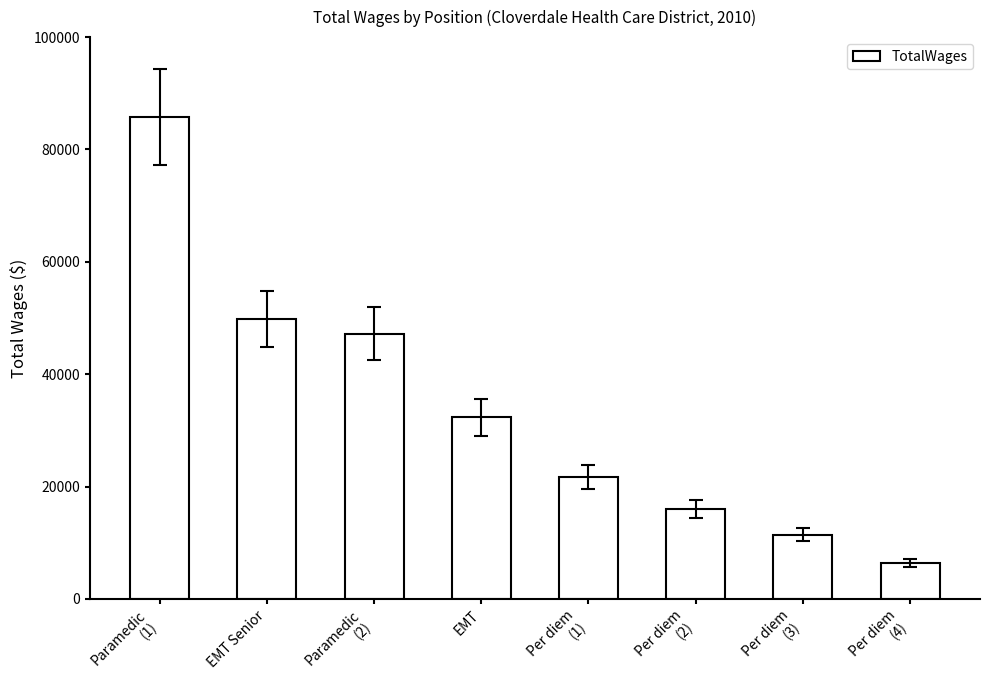

The chart shows a value of 126875 at Paramedic
(1). True or false?

False